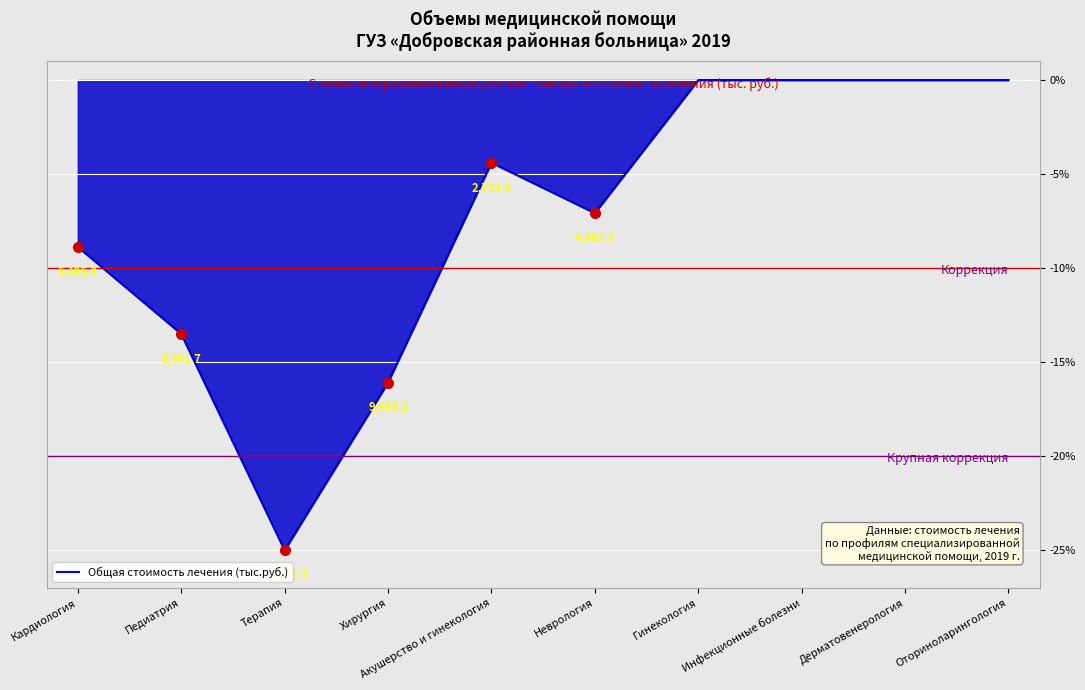

At which label is the value closest to -12?

Педиатрия